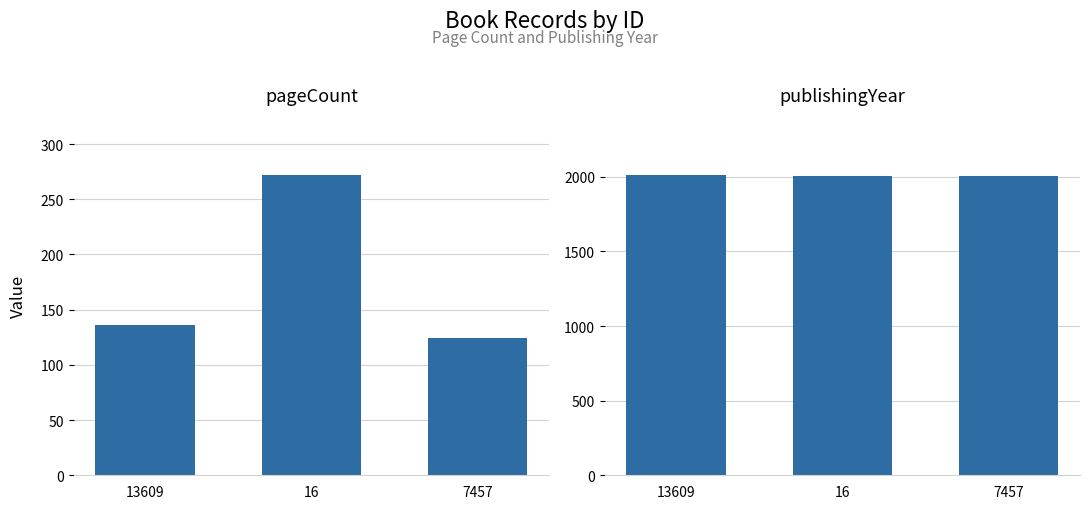

Rank the series at 16 from highest to lowest value.

publishingYear, pageCount